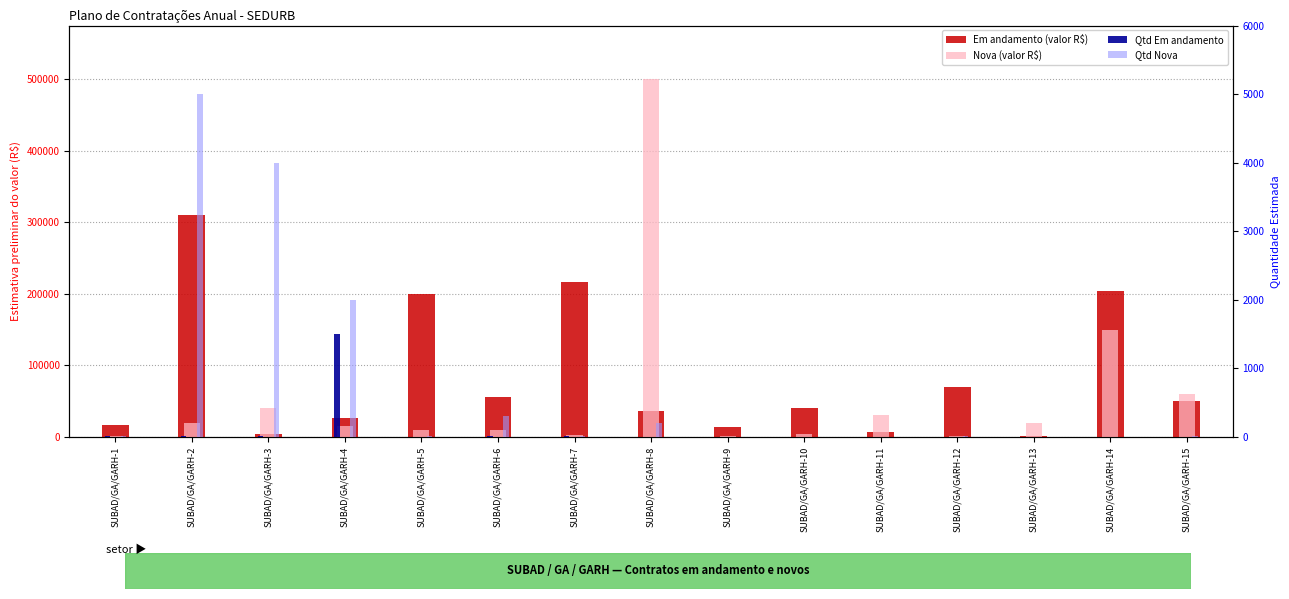

At which category is the sum across all series the highest?

SUBAD/GA/GARH-8